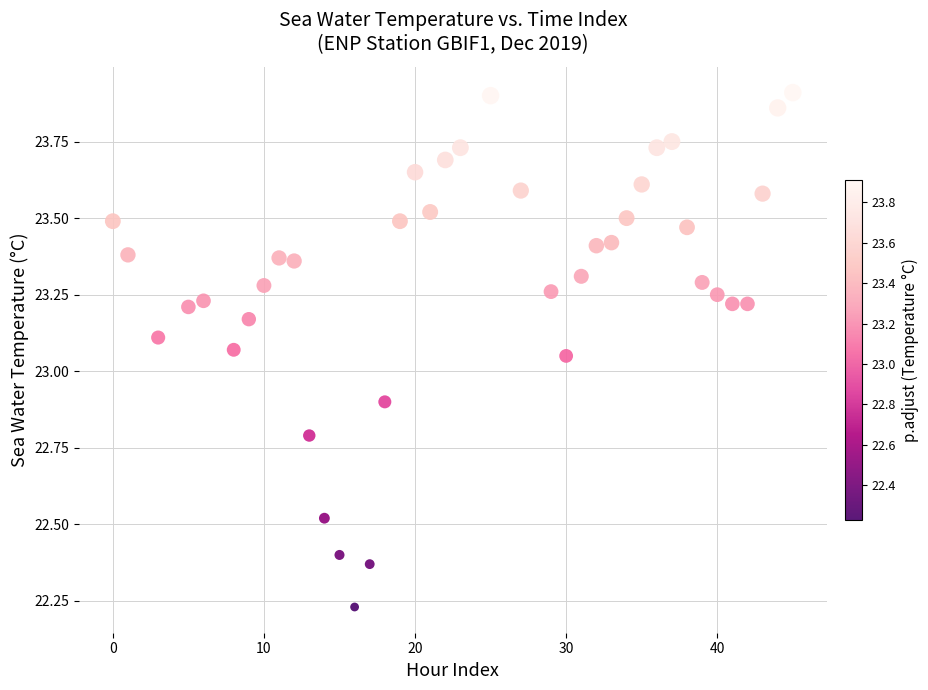

What is the range of X values (max minus min)?

45.0